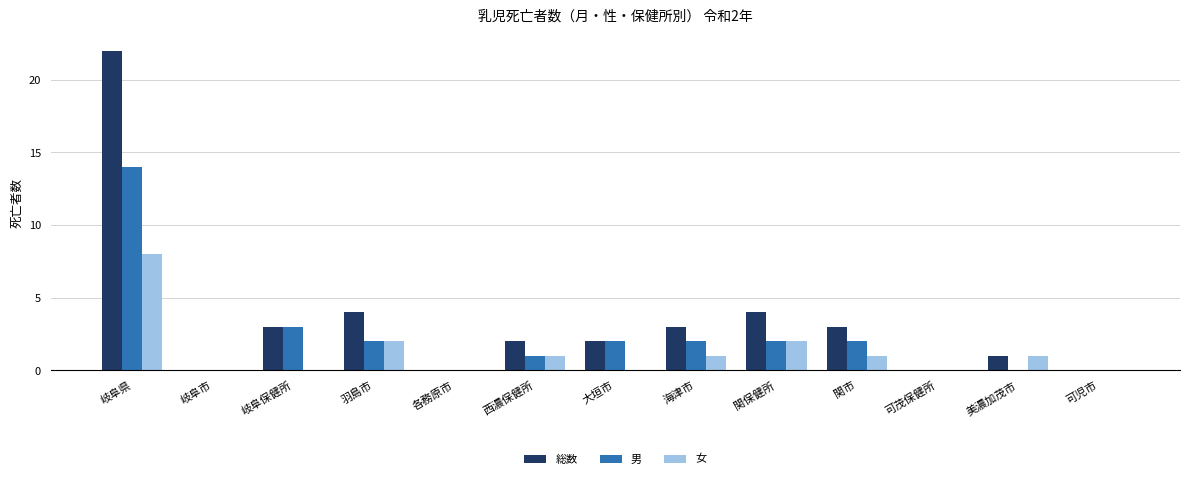

Which series has the largest total across all categories?

総数